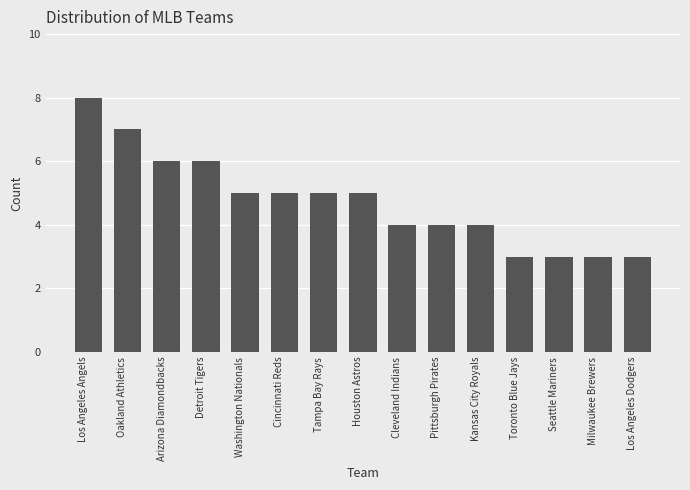

What is the value of the 6th bar from the left?

5